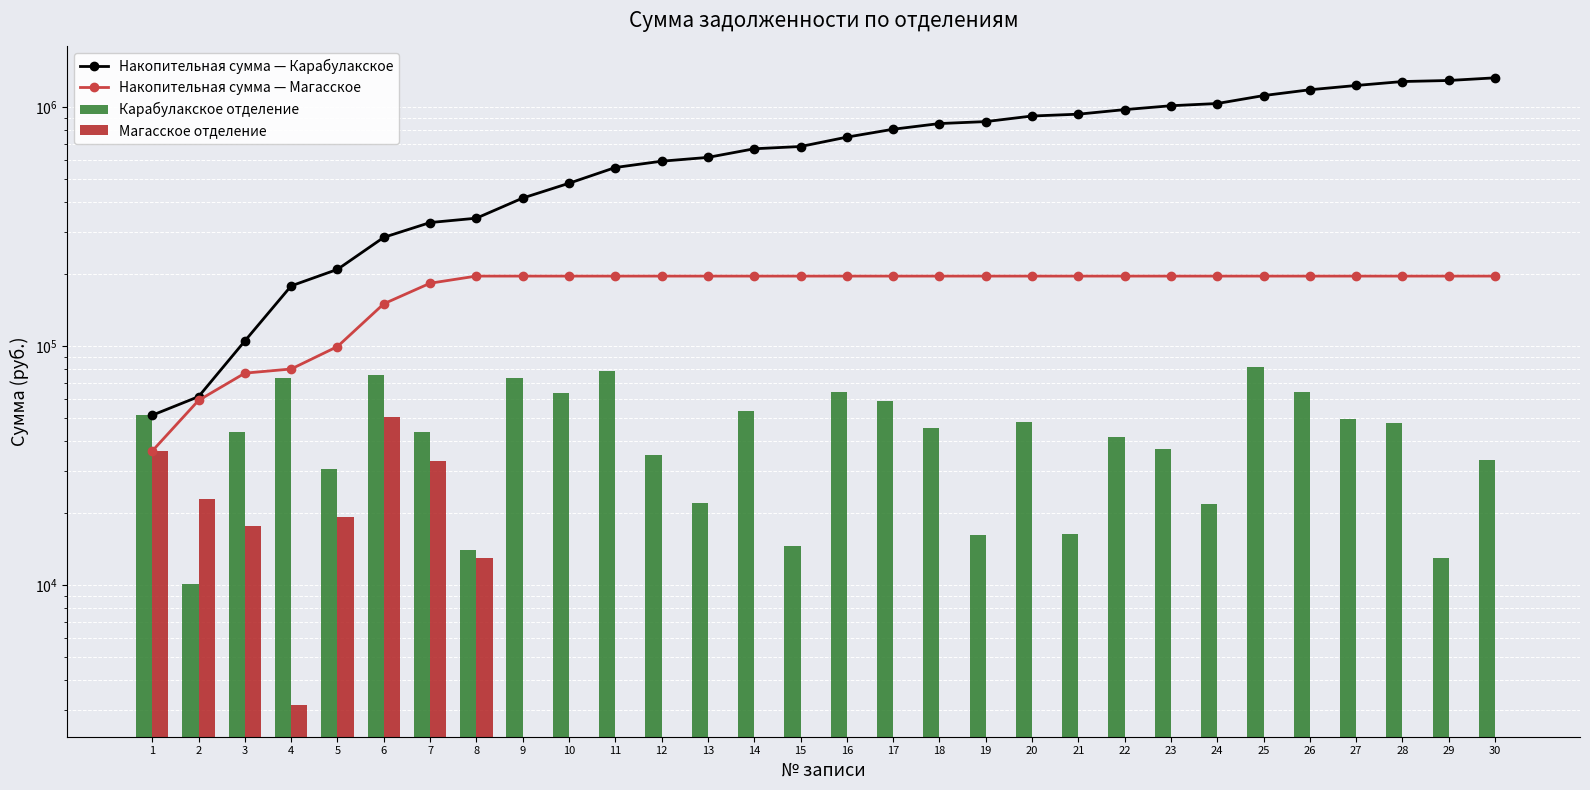

What is the spread (max minus min) of values at 16?

746835.6